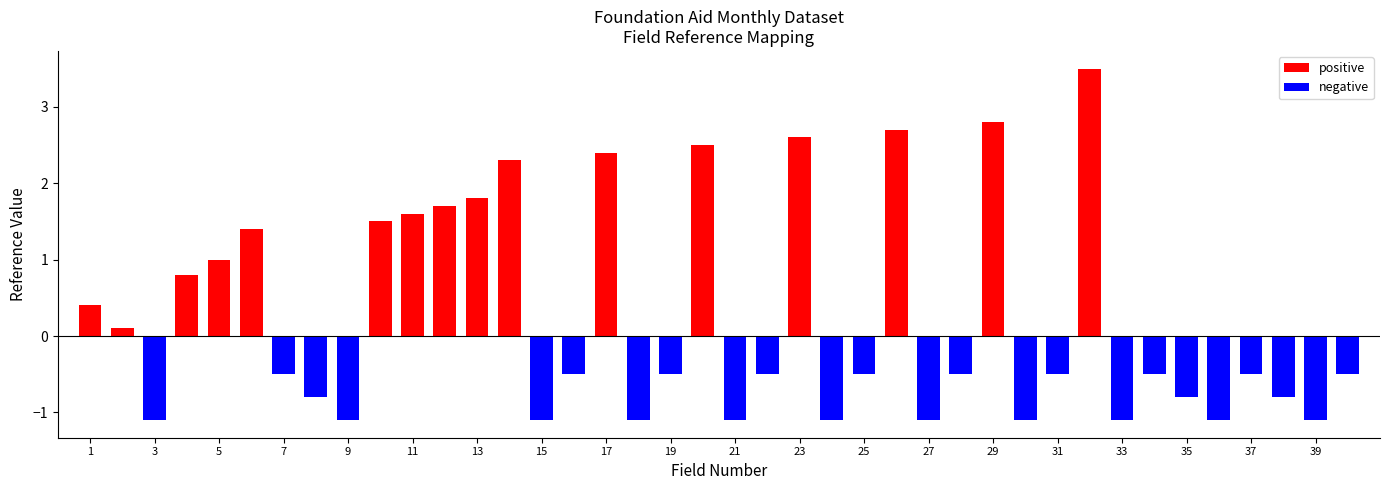

Is the value of positive at 19 greater than the value of negative at 33?

Yes